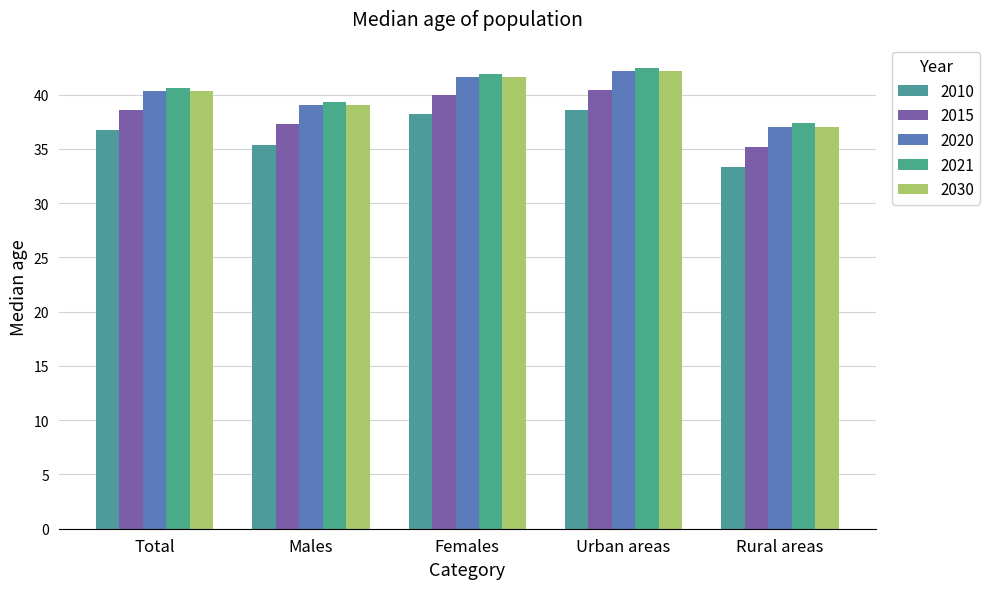

The value of 2010 at Males is 14.5. True or false?

False